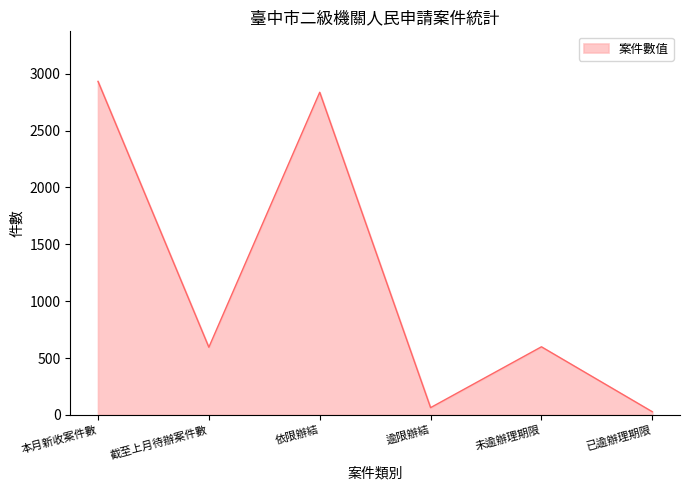

The value at 本月新收案件數 is 4190. True or false?

False